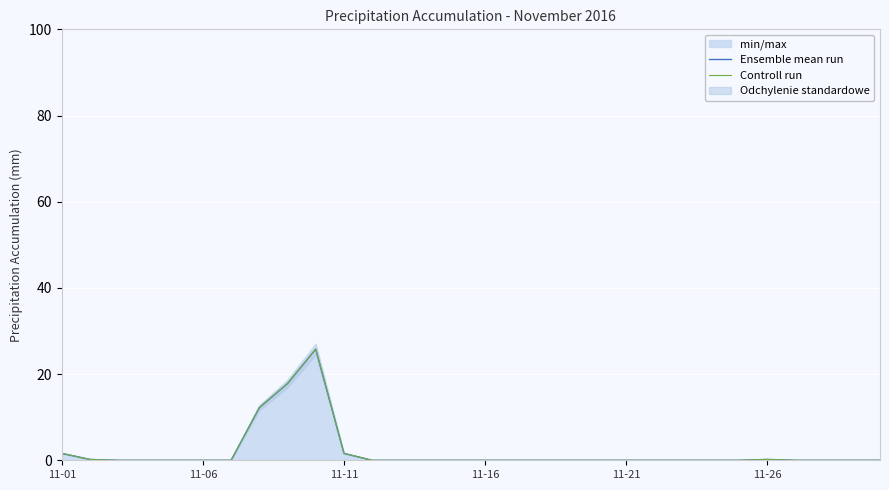

What is the difference between the maximum and minimum values in the Ensemble mean run series?

25.8